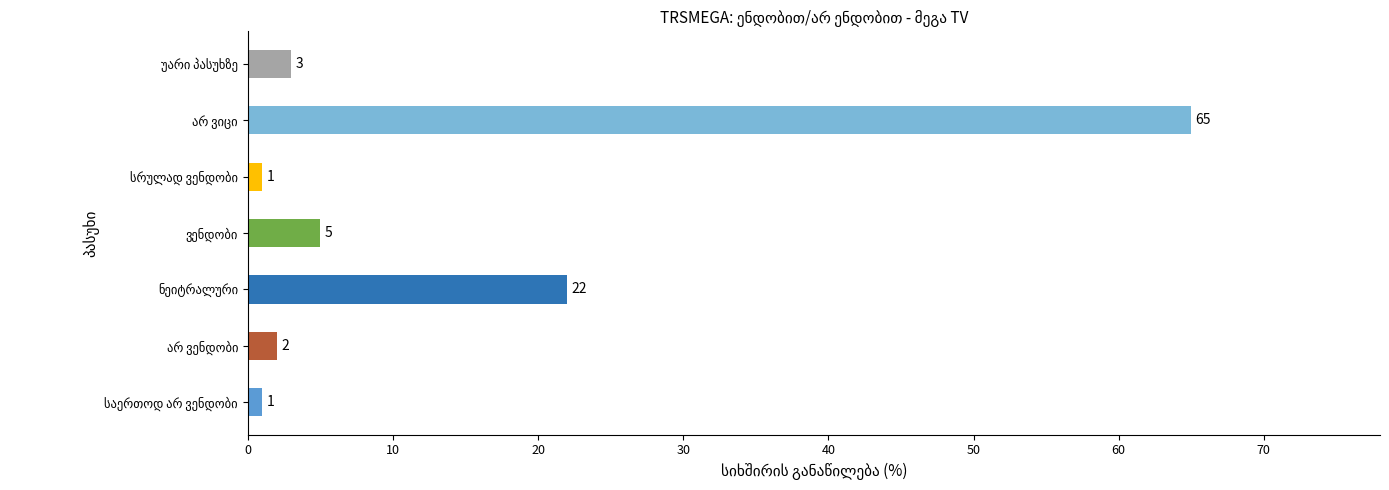

What is the maximum value shown in the chart?

65